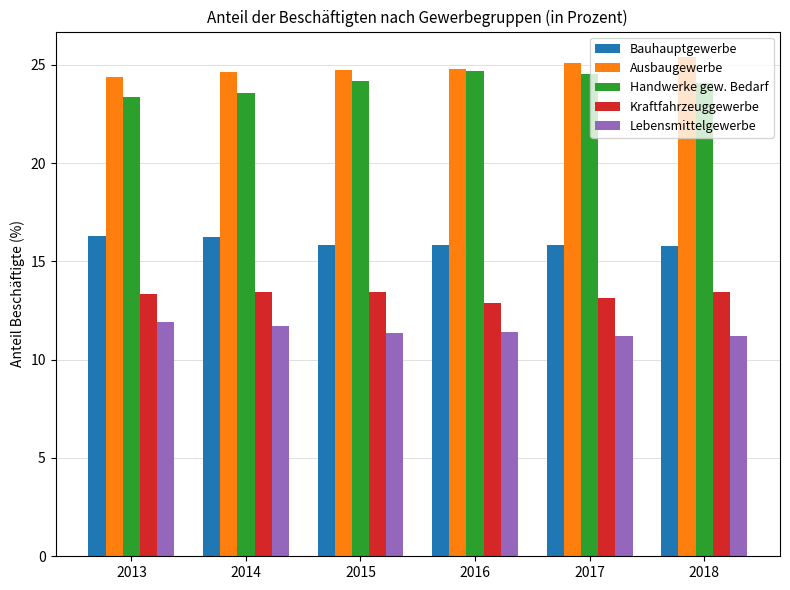

What is the difference between the highest and lowest values at 2013?

12.5